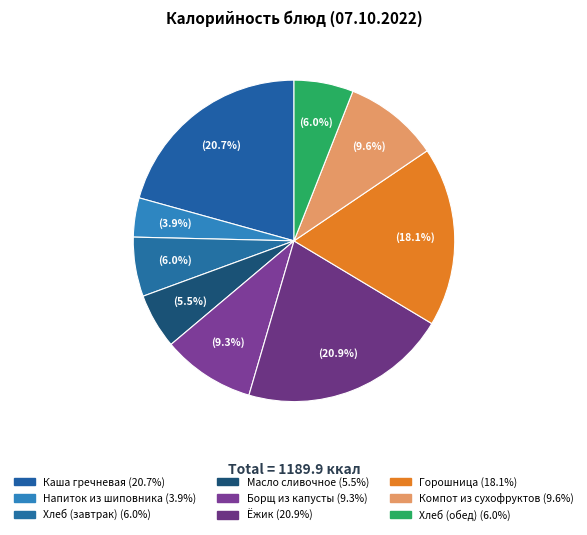

To the nearest percent, what portion does Масло сливочное represent?

6%